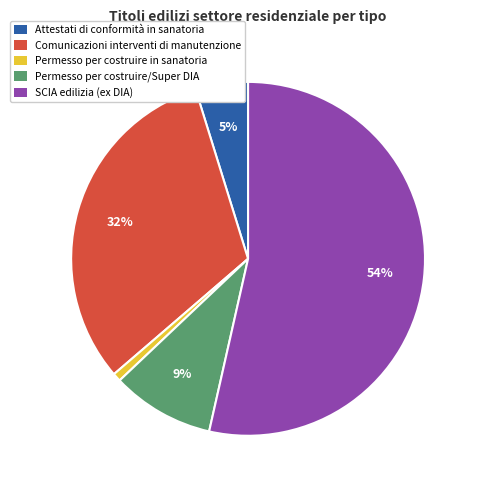

Which category has the biggest portion of the pie?

SCIA edilizia (ex DIA)